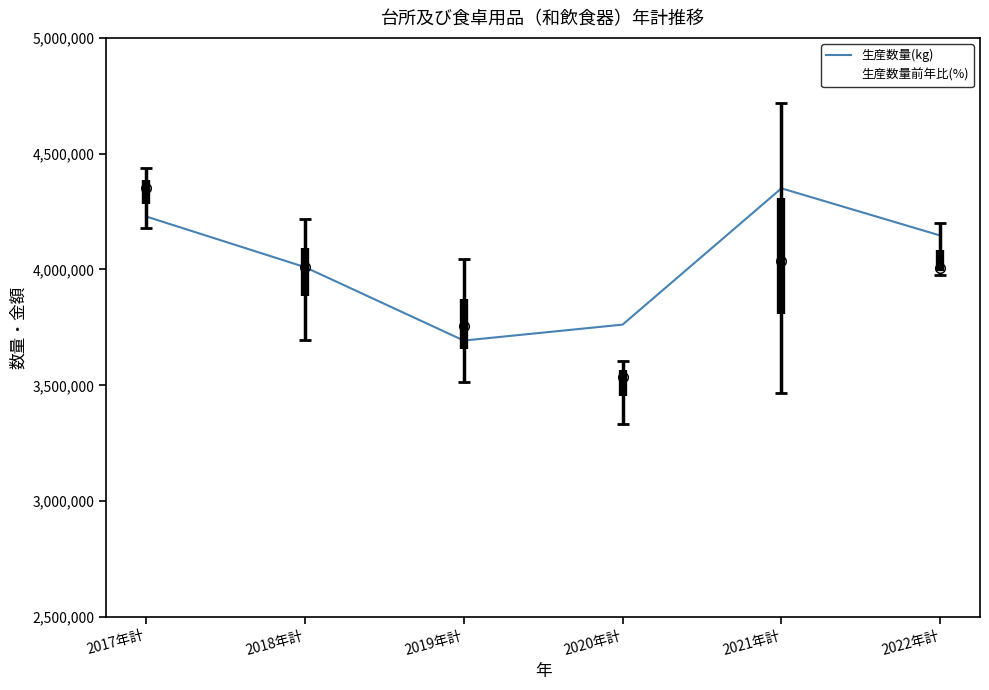

What is the difference between the highest and lowest values at 2019年計?

991713.2